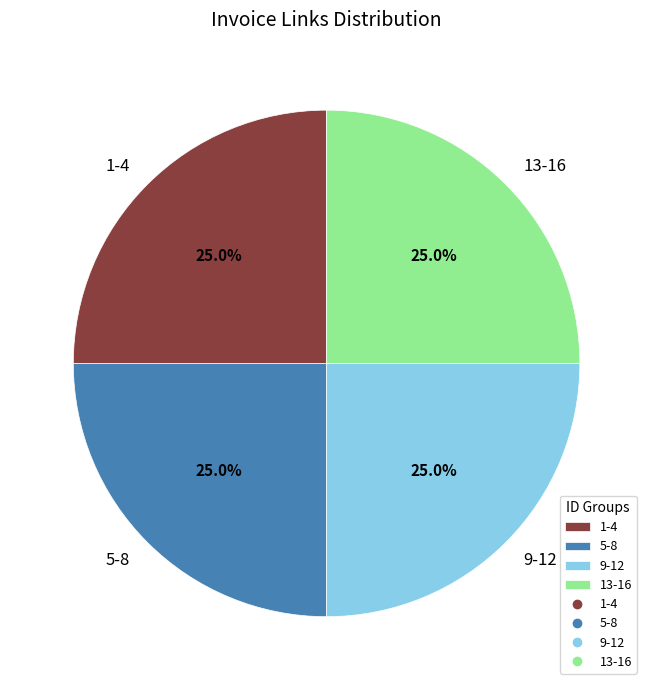

Approximately how many times larger is the value at 5-8 compared to 1-4?

1.0